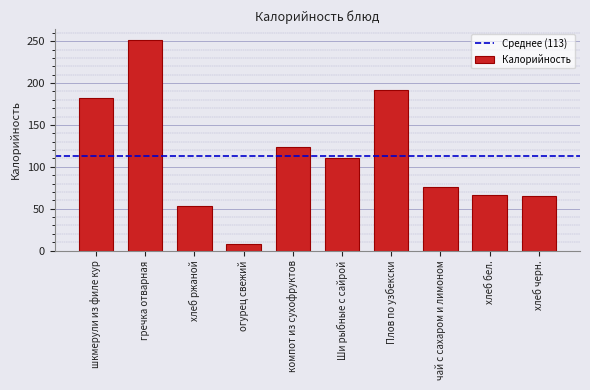

What position from the right is гречка отварная?

9